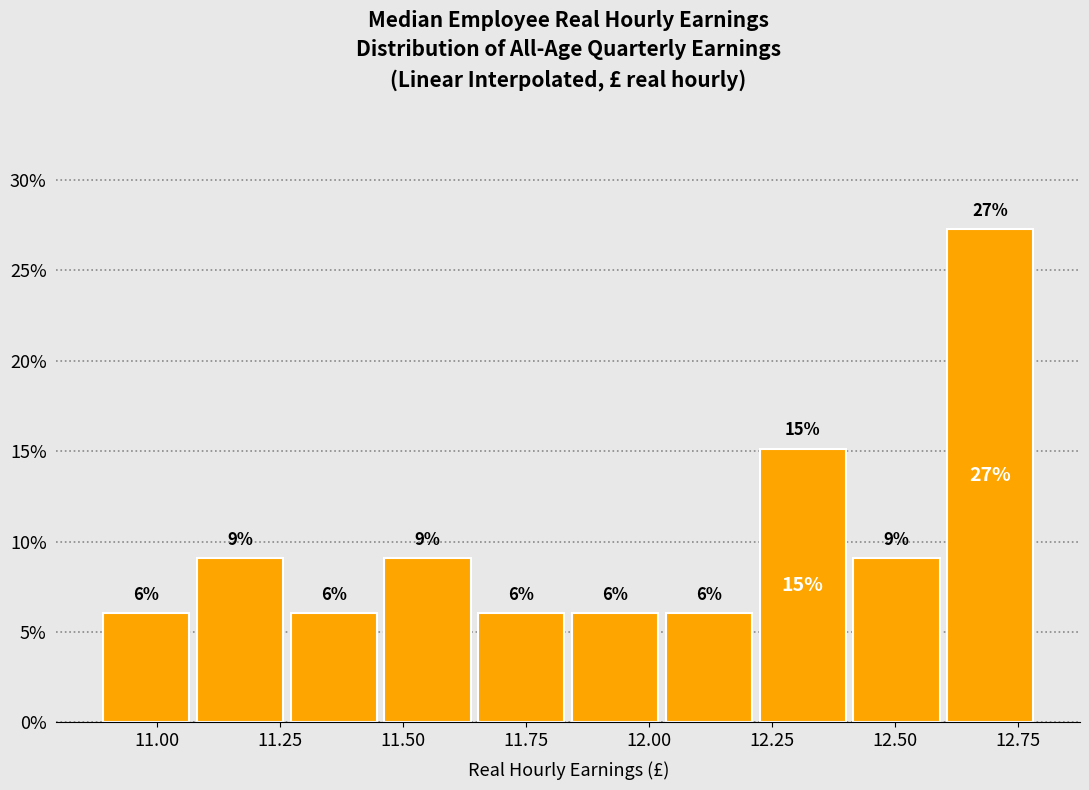

Read against the x-axis, roughly where is the centre of the tallest bar?

12.70